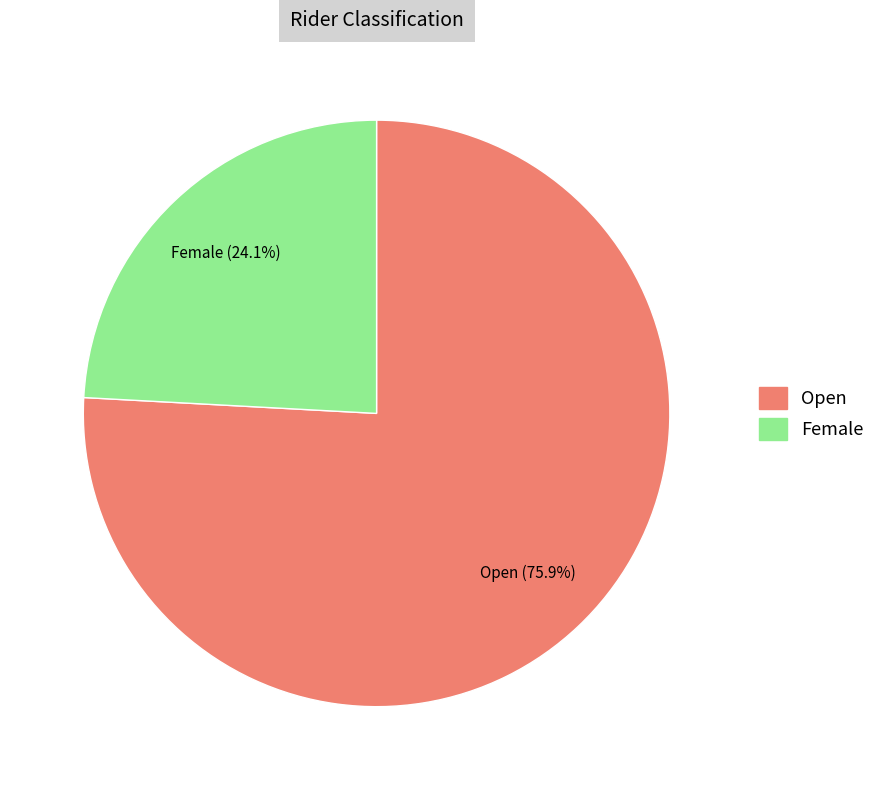

Does Open account for over 50% of the chart?

Yes